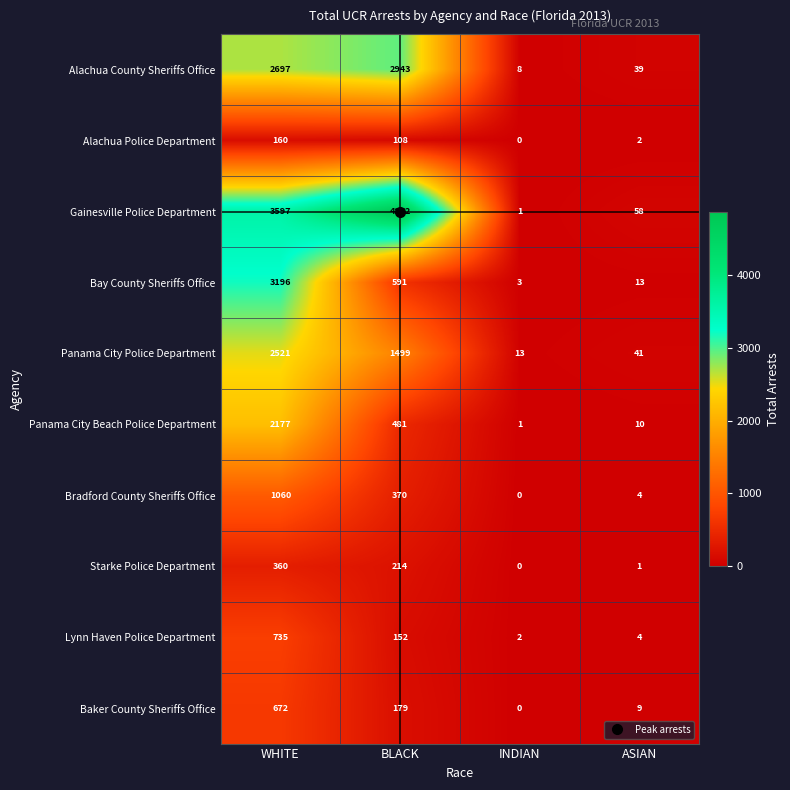

What is the maximum value for Panama City Beach Police Department?

2177